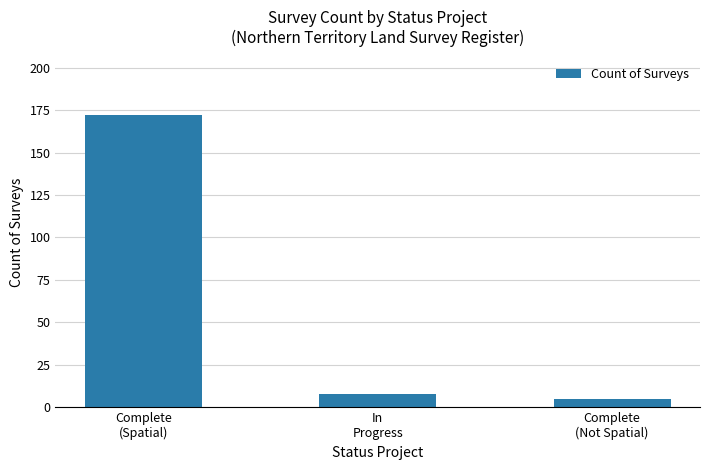

What is the difference between the maximum and minimum values?

167